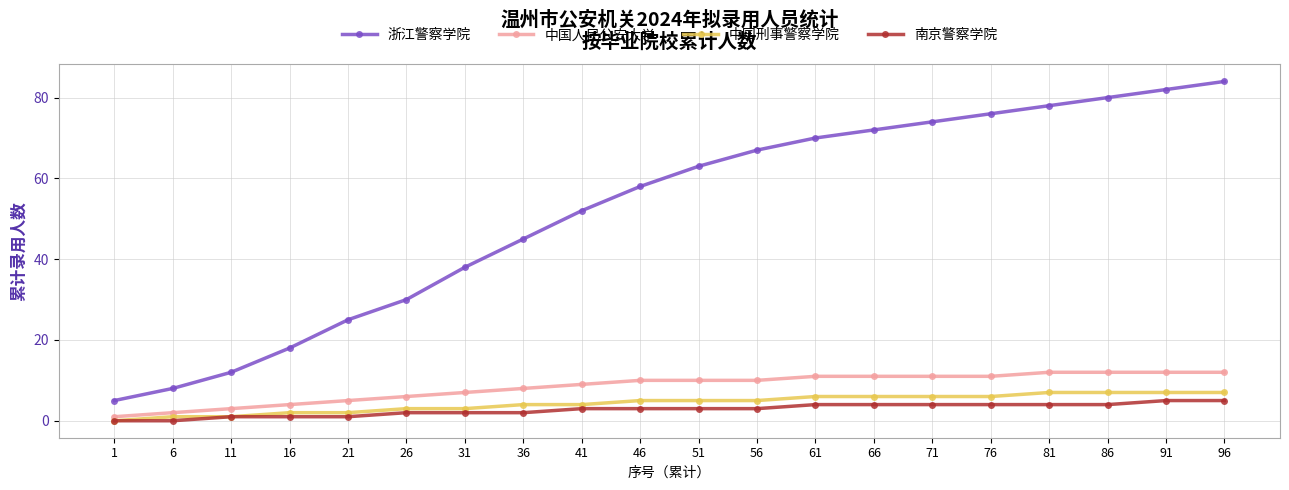

Is this an area chart (filled region under the line)?

No